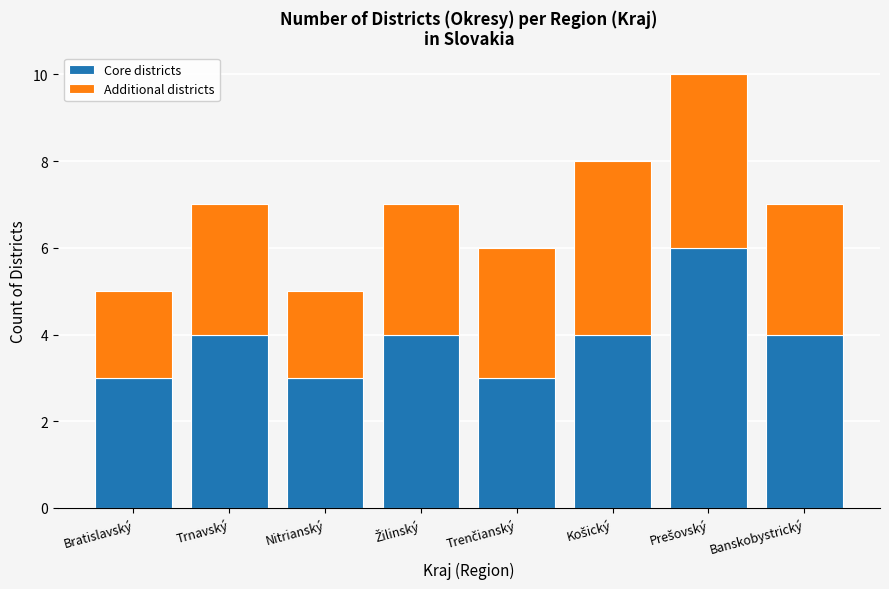

What is the lowest value of the Core districts series?

3